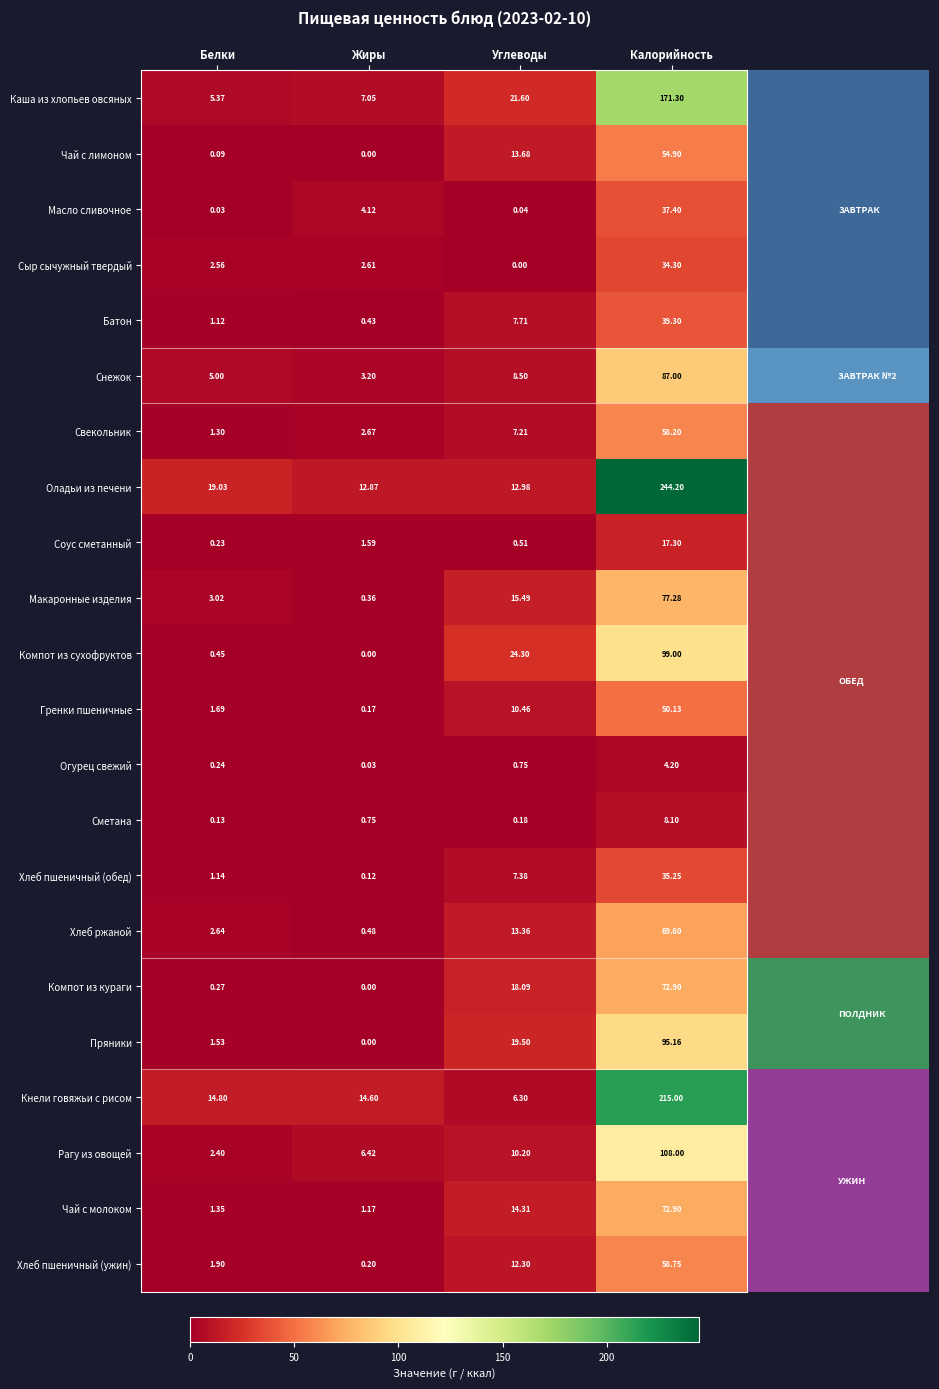

At how many categories does at least one series exceed 26?

1